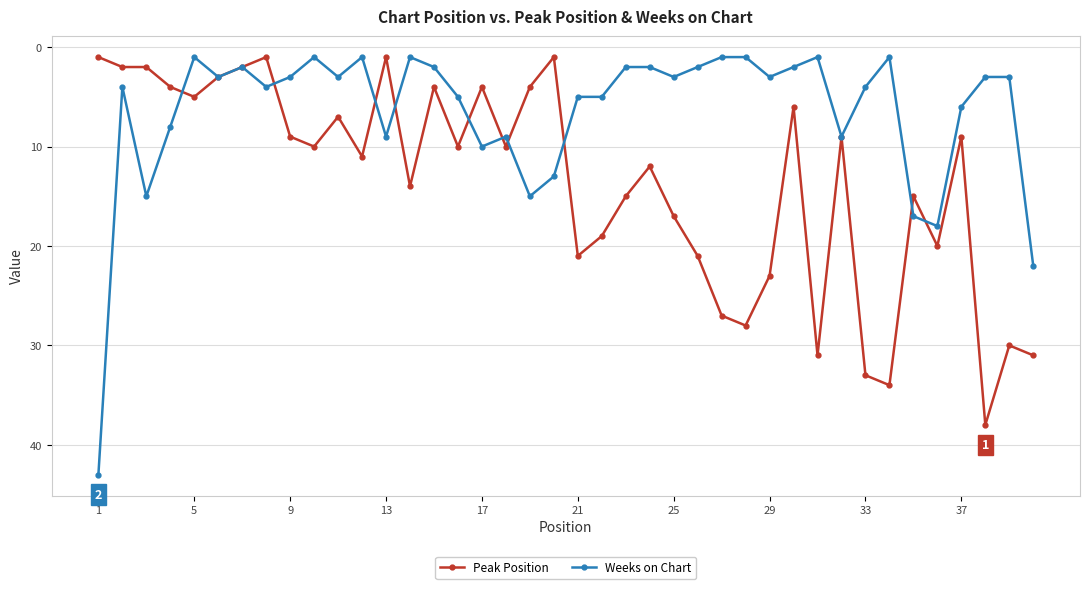

Which series has the largest total across all categories?

Peak Position